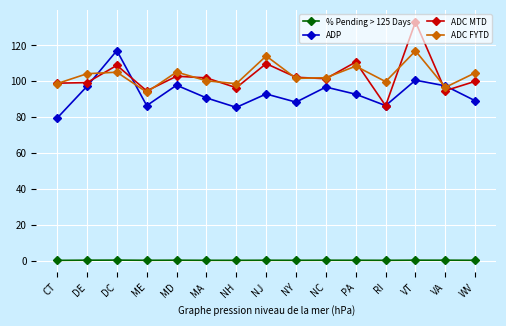

What is the total value across all series at NH?

280.7